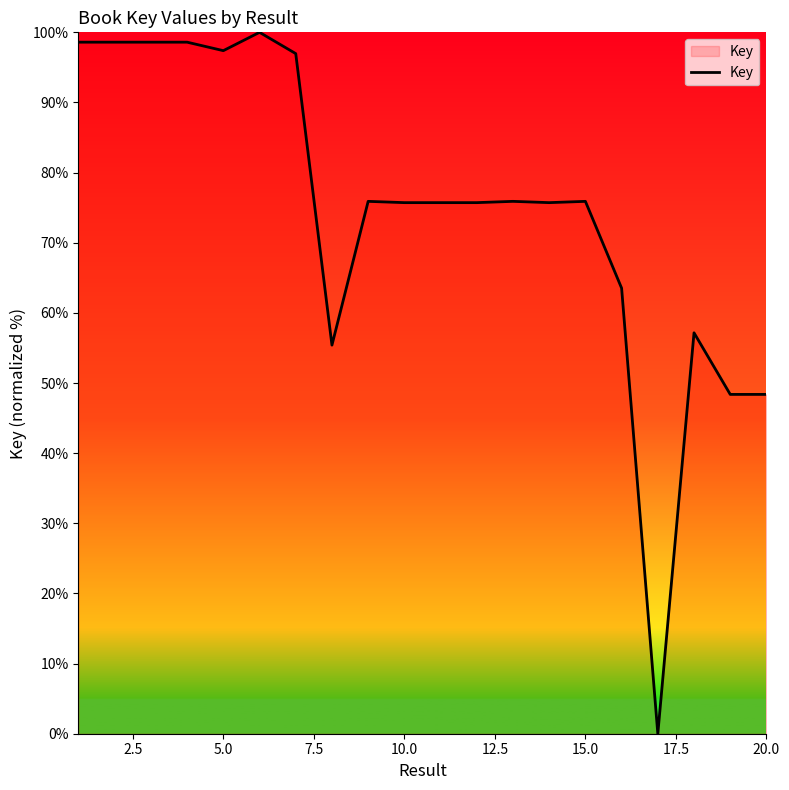

What is the difference between the maximum and minimum values?

100.0